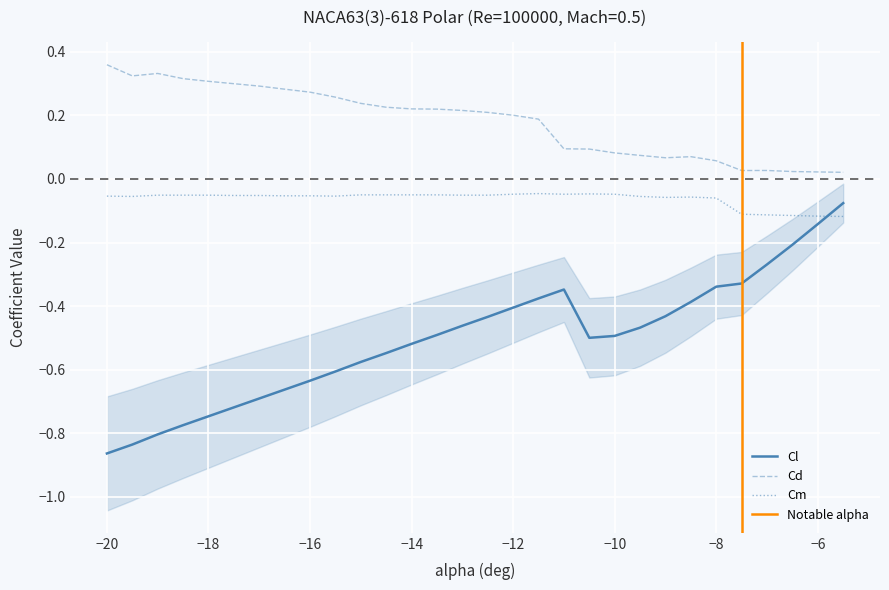

True or false: Cd and Cm intersect in this chart.

False